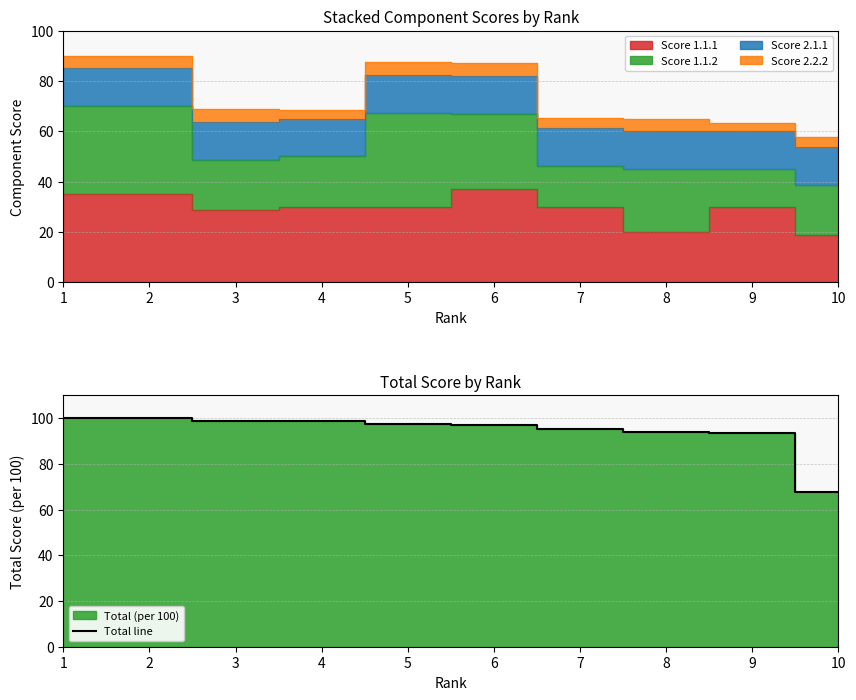

What is the minimum value shown in the chart?

67.8